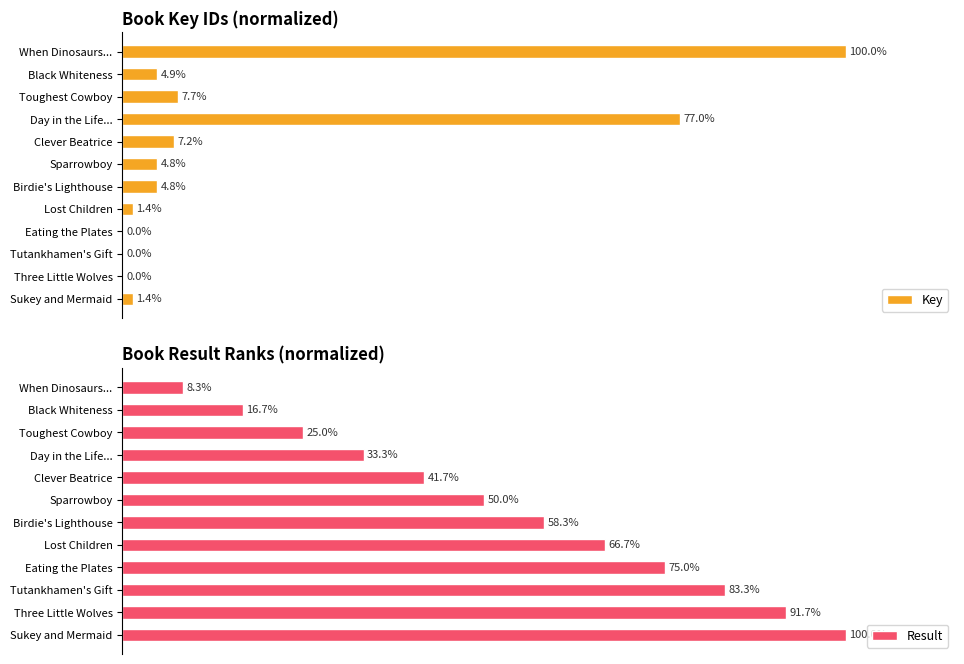

What are all the series names shown in the legend?

Key, Result